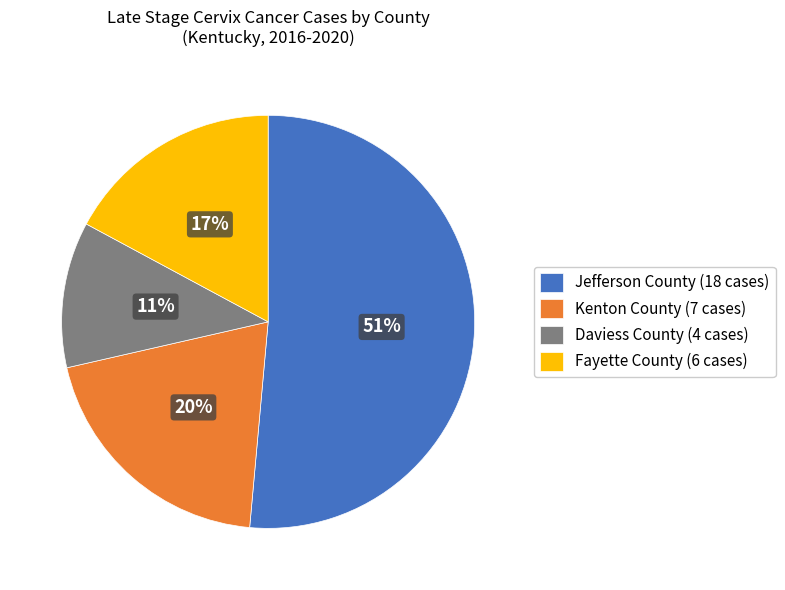

Which slice is the smallest?

Daviess County (4 cases)